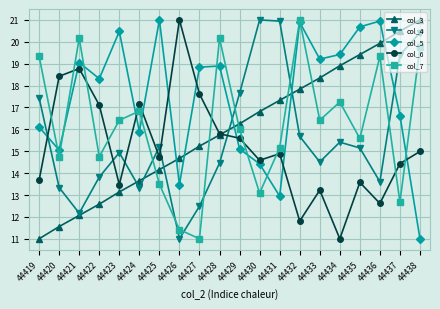

What is the maximum value for col_4?

21.0